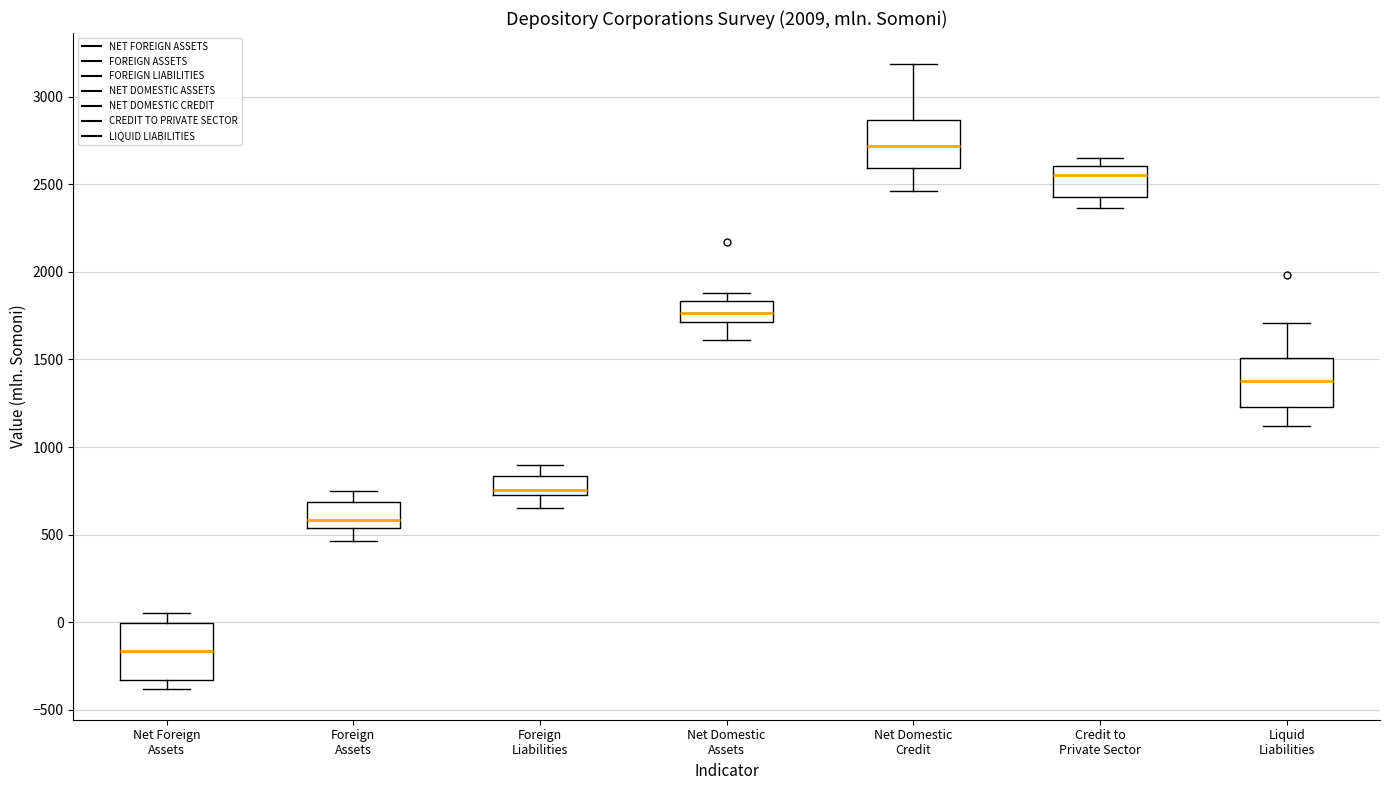

Which box has the lowest median line?

Net Foreign Assets